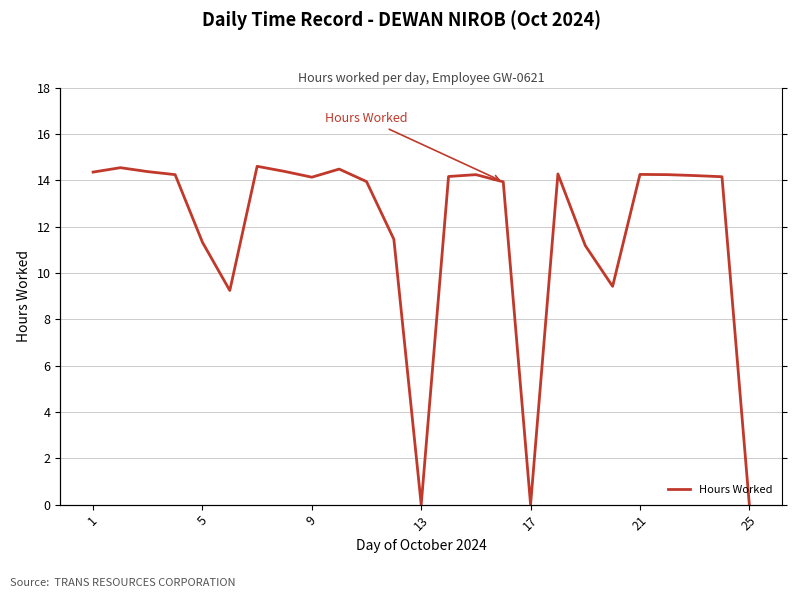

What is the difference between the maximum and second lowest values?

14.6